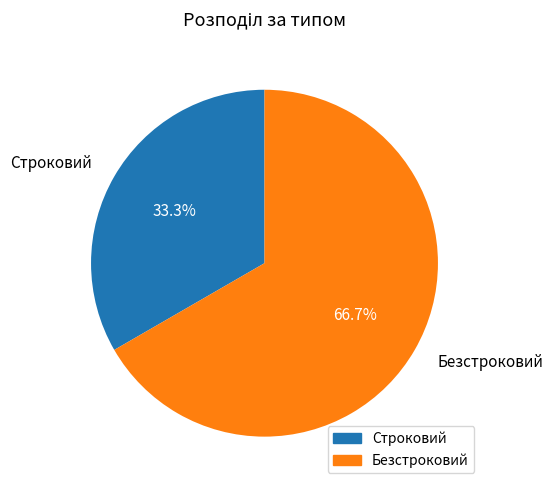

The Строковий slice represents 33% of the pie. True or false?

True